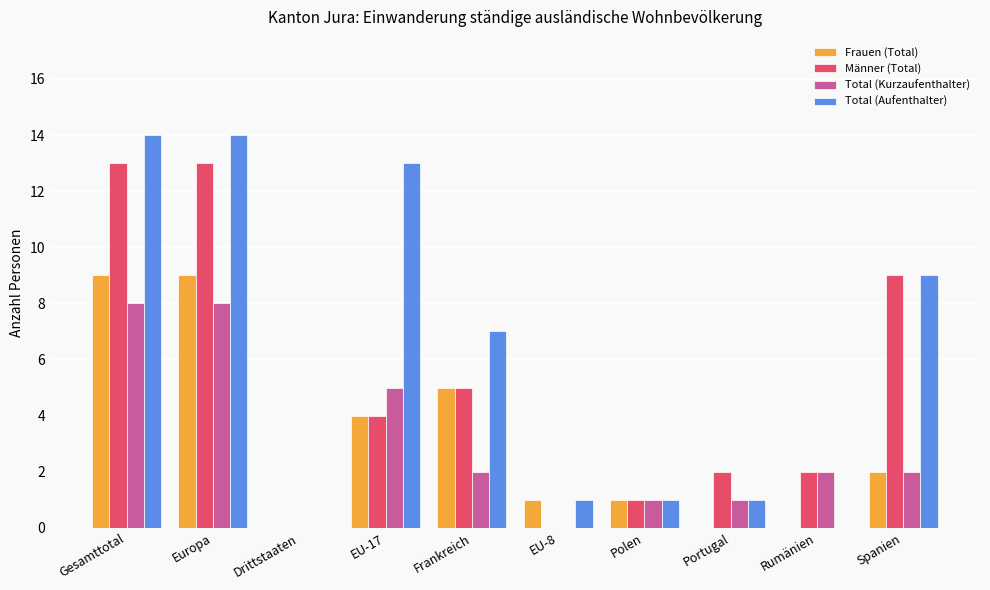

What is the sum of all Frauen (Total) values?

31